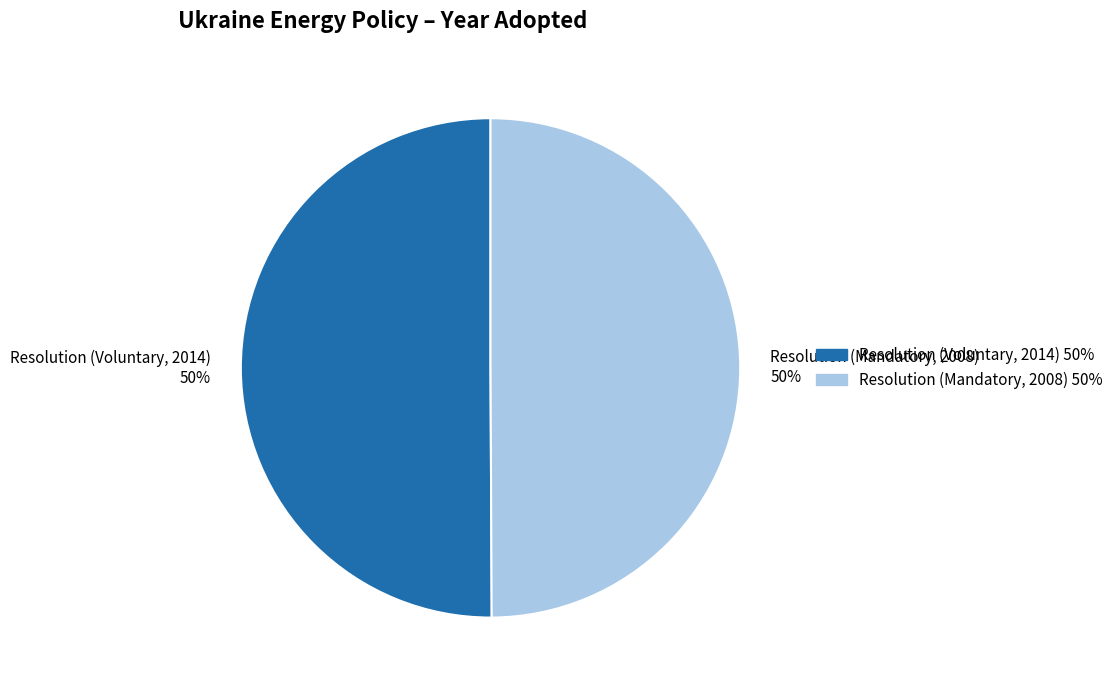

Is it true that Resolution (Mandatory, 2008) is 50% of the pie?

True